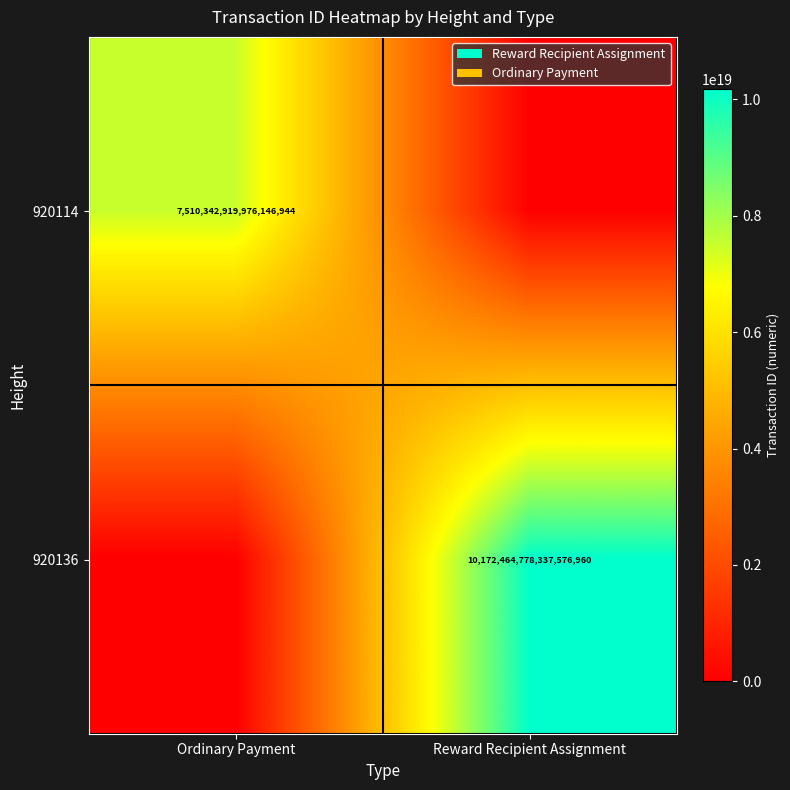

At Ordinary Payment, list the series in order from smallest to largest.

920136, 920114